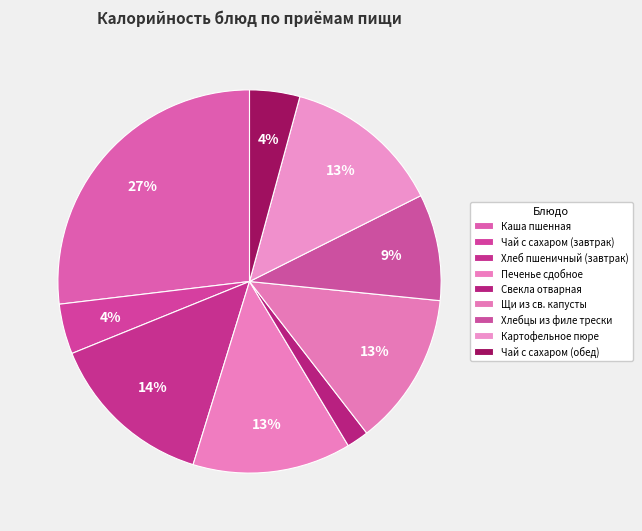

Count the number of slices in the pie.

9